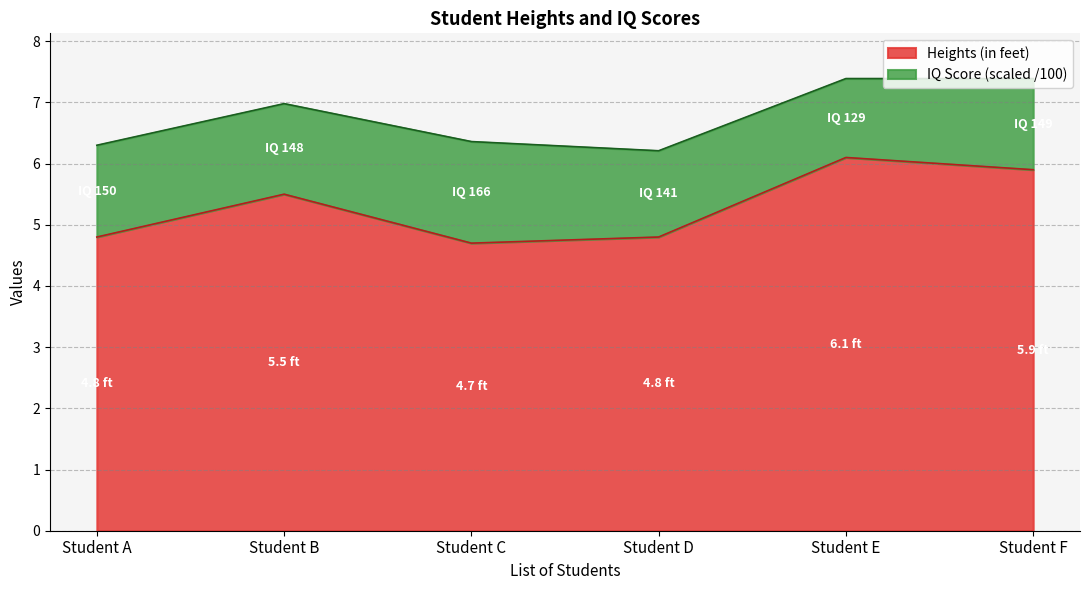

True or false: there are more than 0 points higher than both neighbors.

True